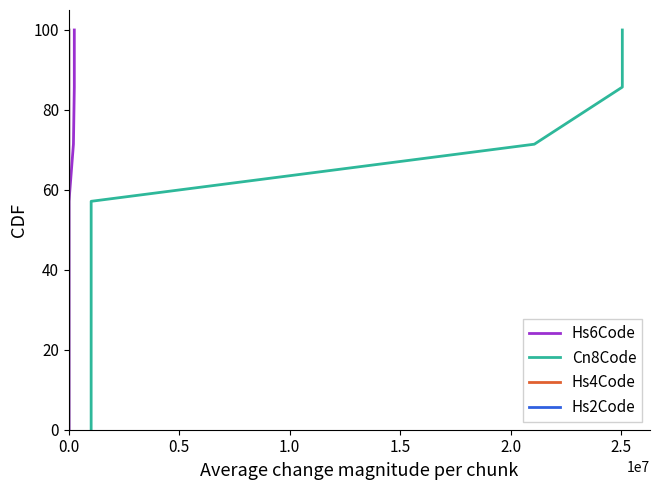

What is the highest value of the Hs6Code series?

100.0